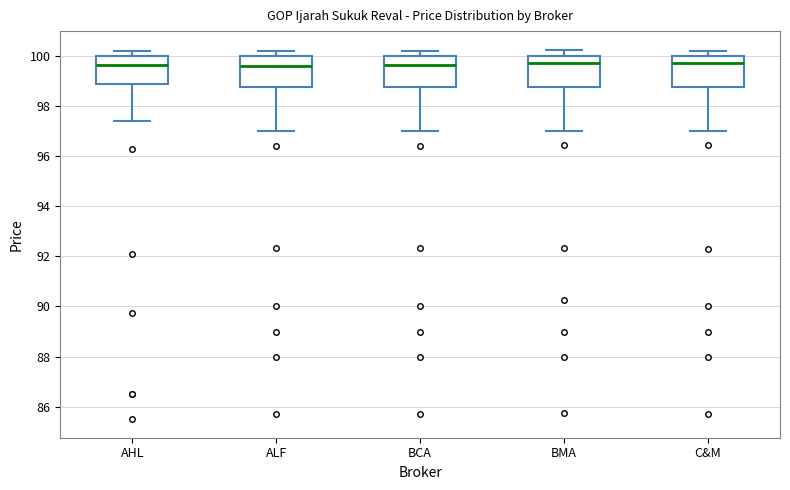

Where is the lower edge of the box for ALF on the y-axis? The values are not printed on the chart, so give them approximately, as read against the axis.

98.8